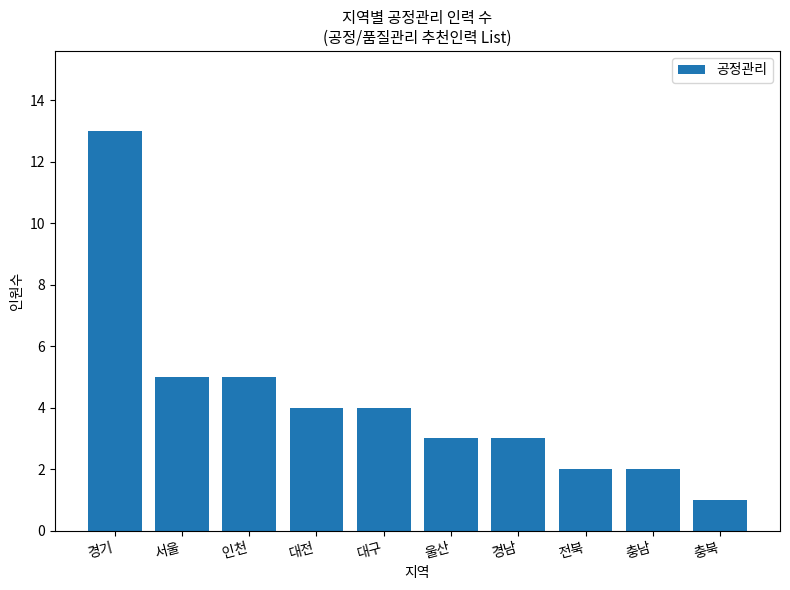

What position from the right is 대구?

6